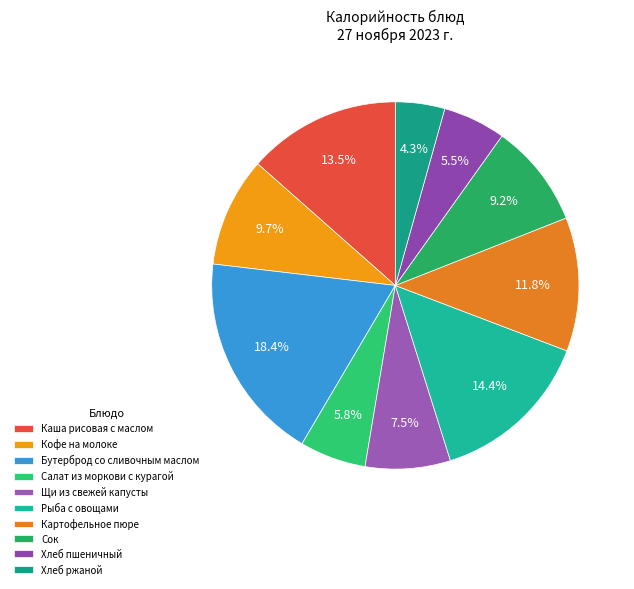

How many slices are in this pie chart?

10